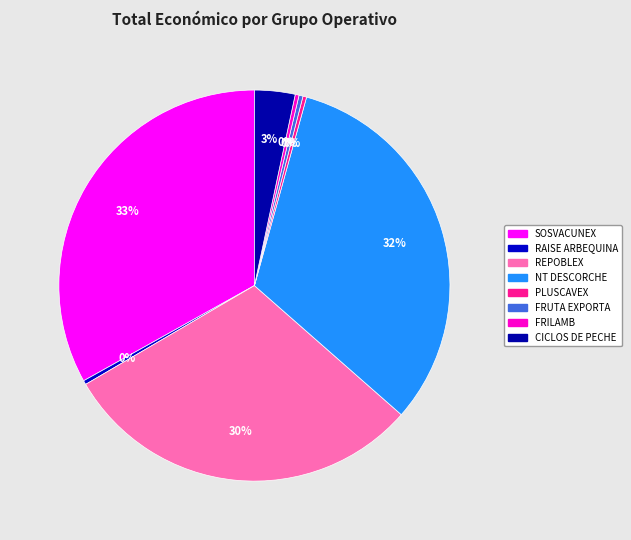

Which category has the biggest portion of the pie?

SOSVACUNEX